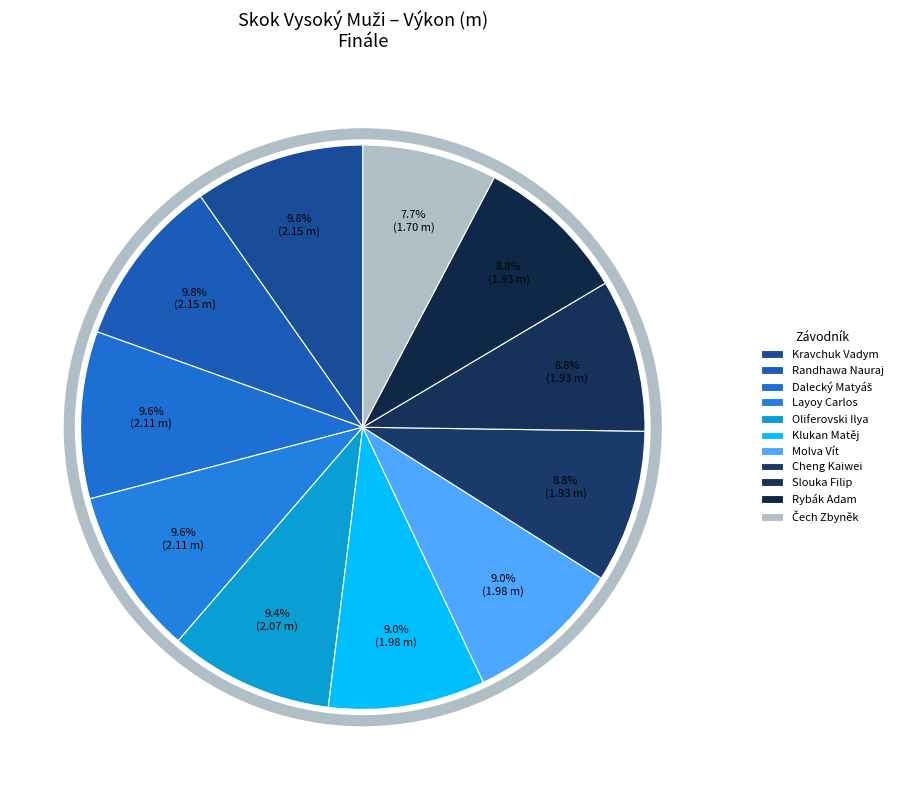

What percentage is the Cheng Kaiwei slice, to the nearest percent?

9%